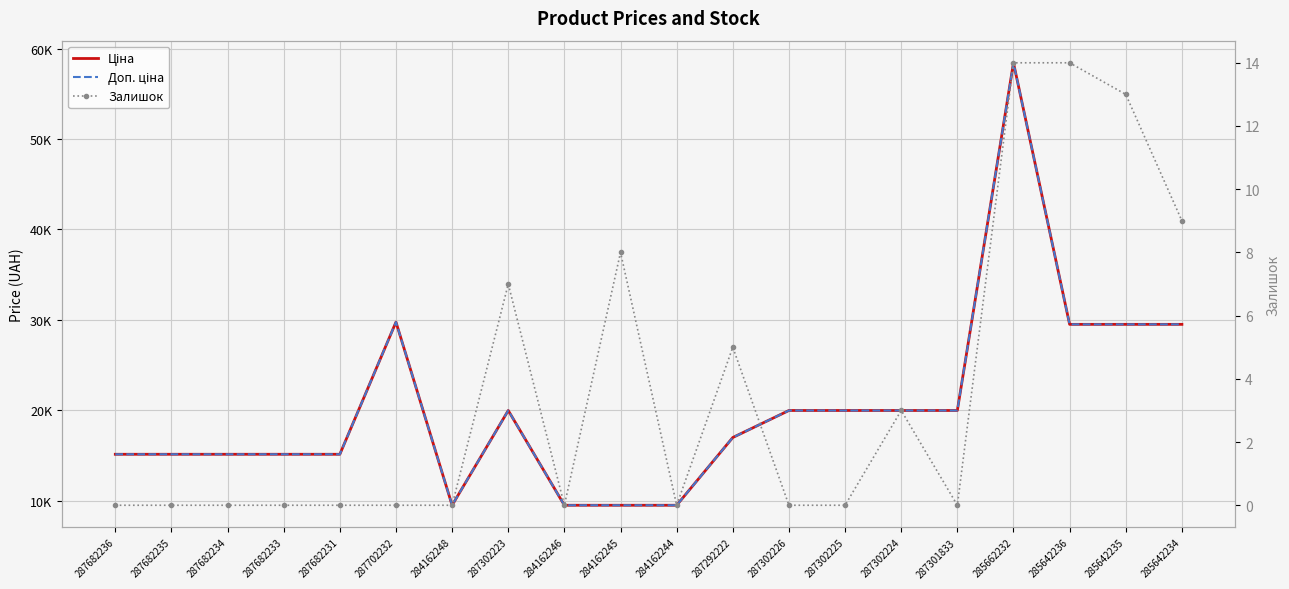

Is this an area chart (filled region under the line)?

No